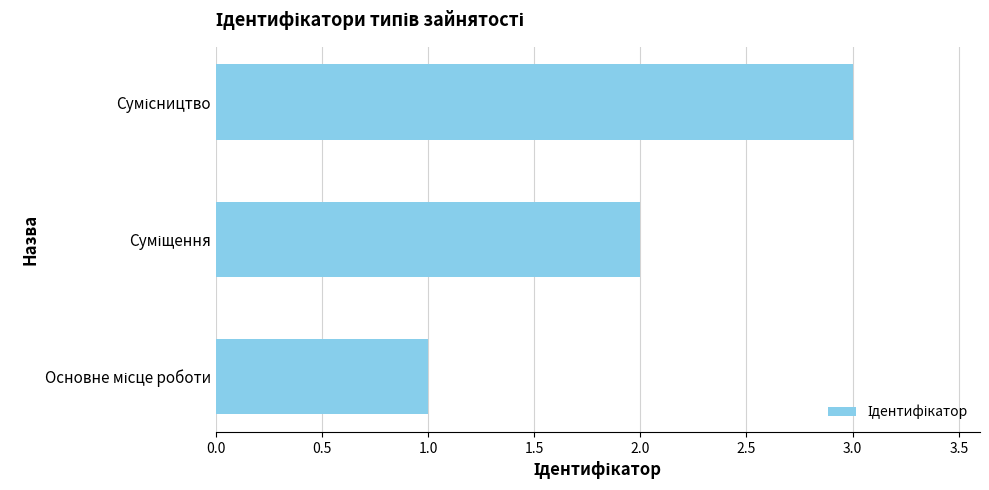

Are the bars grouped side by side (vs. stacked)?

No